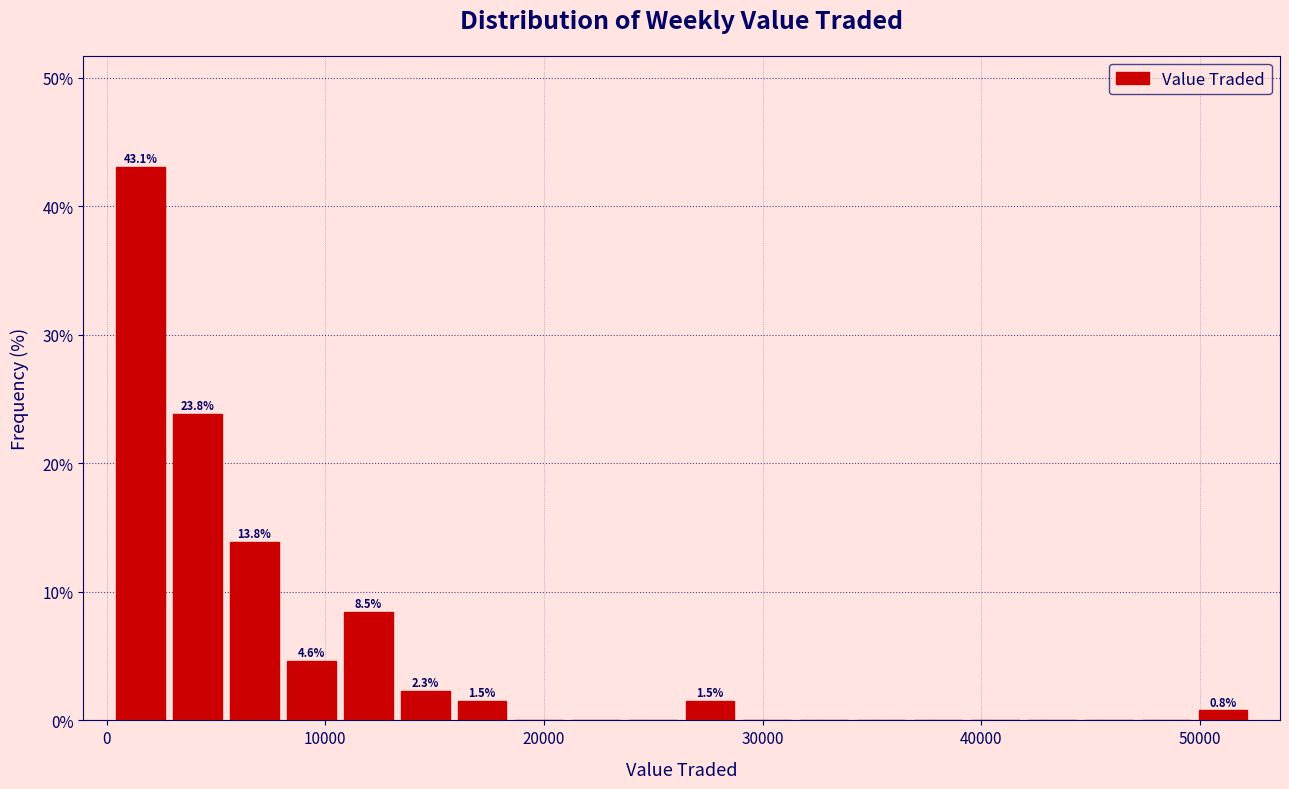

Read against the x-axis, roughly where is the centre of the tallest bar?

2000